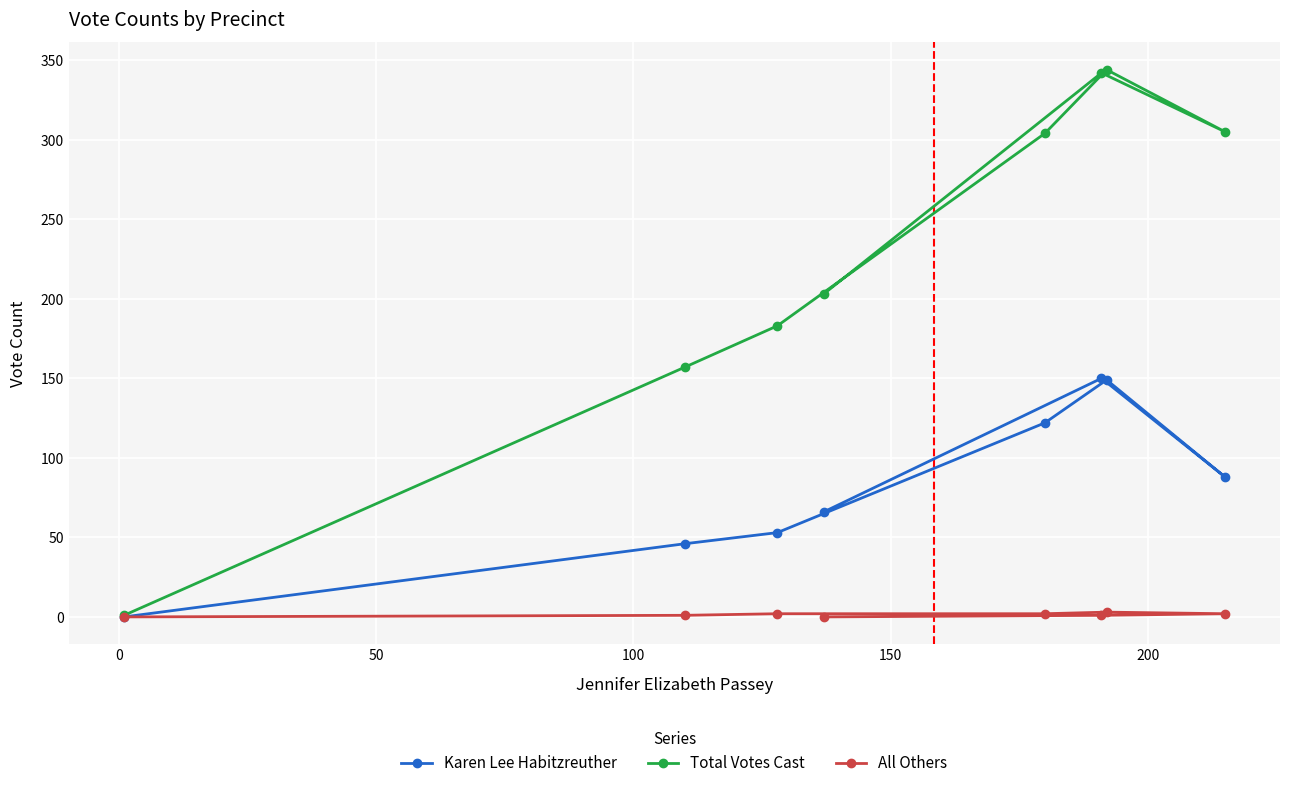

Which series has the largest total across all categories?

Total Votes Cast